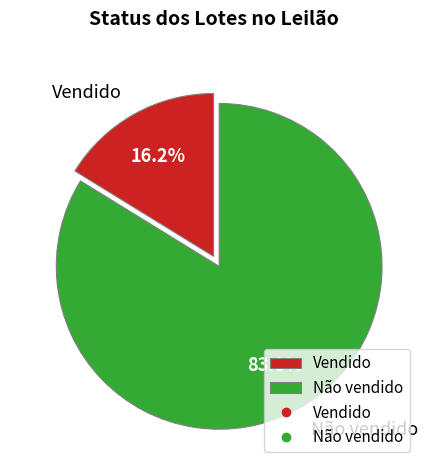

Rank the categories by value from highest to lowest.

Não vendido, Vendido